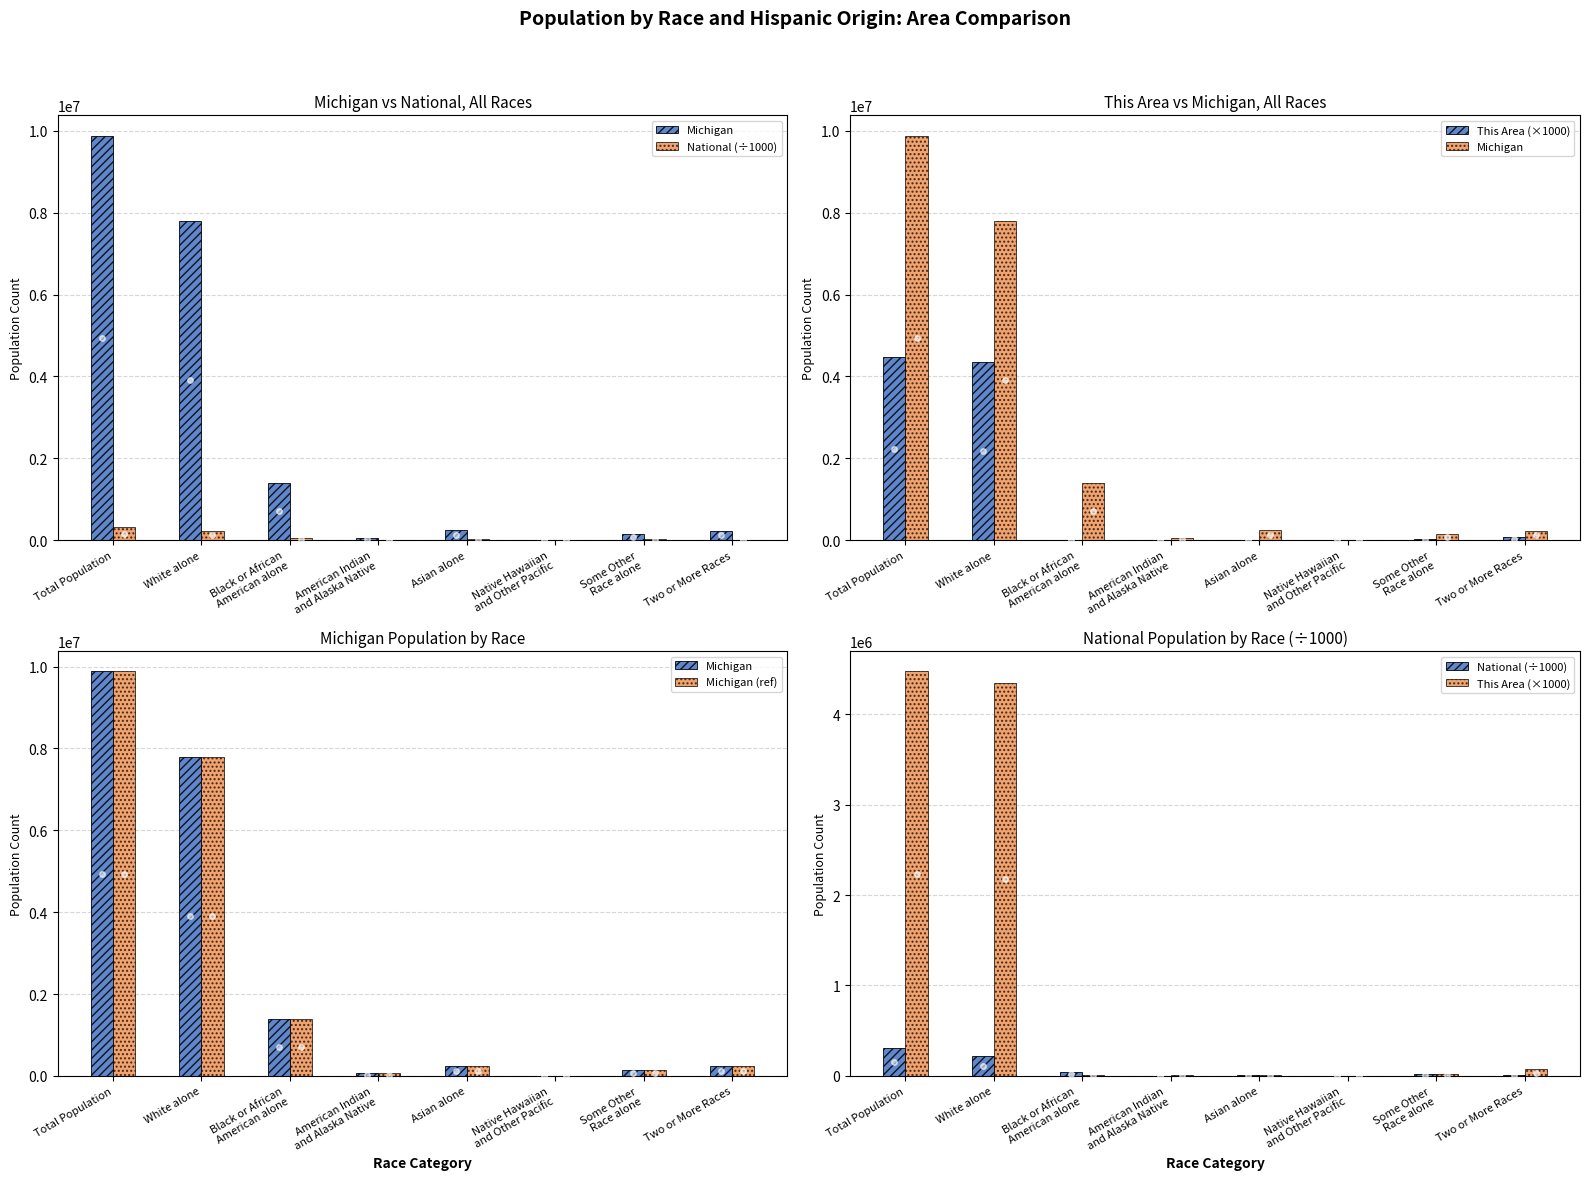

Is it true that Michigan (ref) equals 7803120.0 at White alone?

True